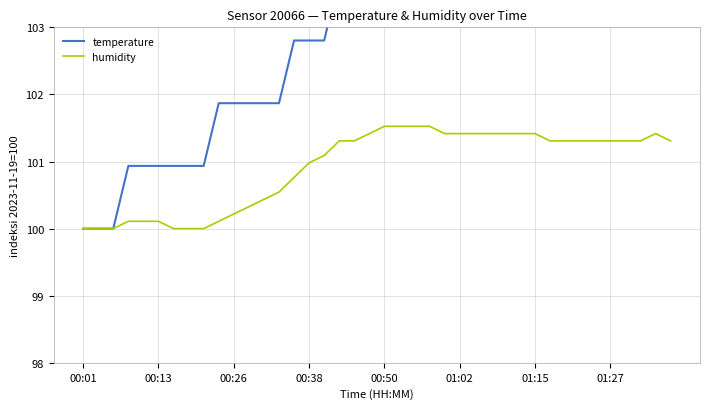

How many interior local peaks does the temperature series have?

1